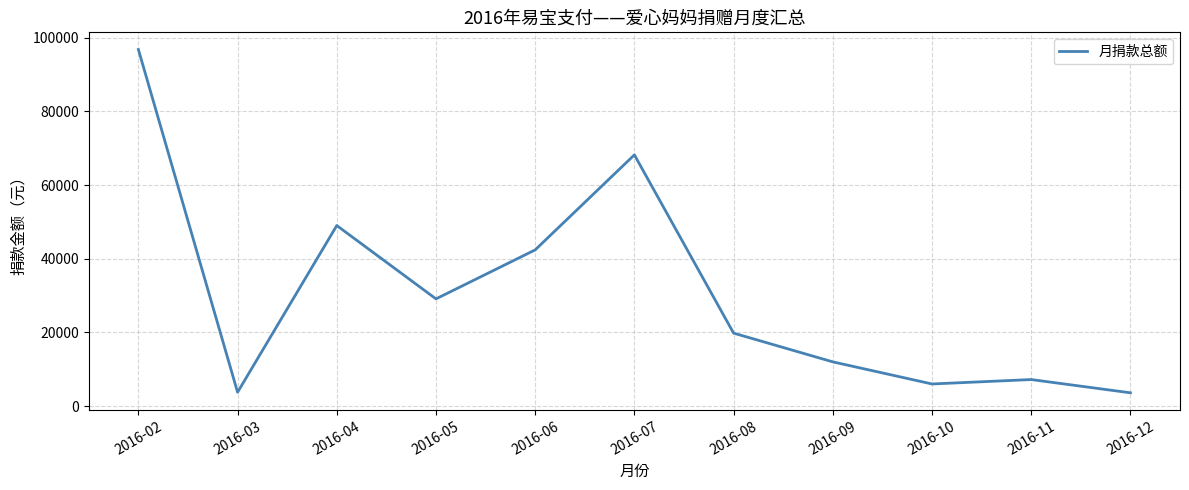

What is the difference between the values at 2016-10 and 2016-07?

62200.0